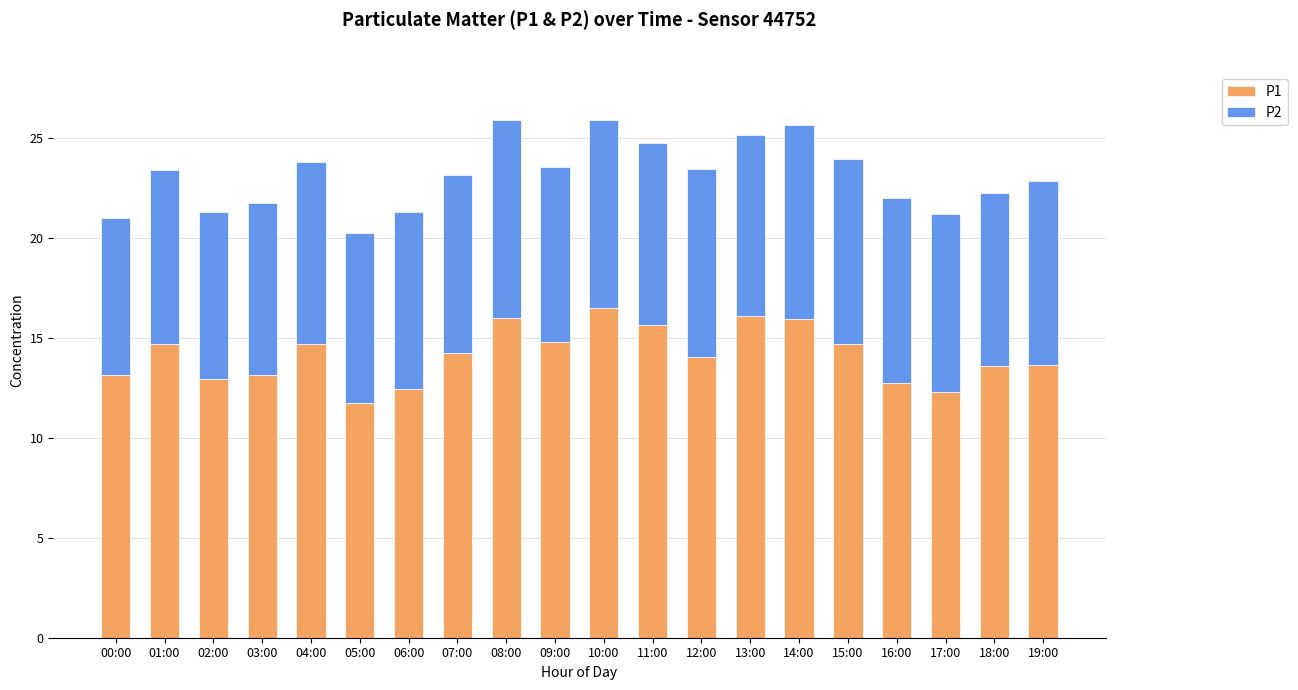

The value of P1 at 11:00 is 15.6. True or false?

True